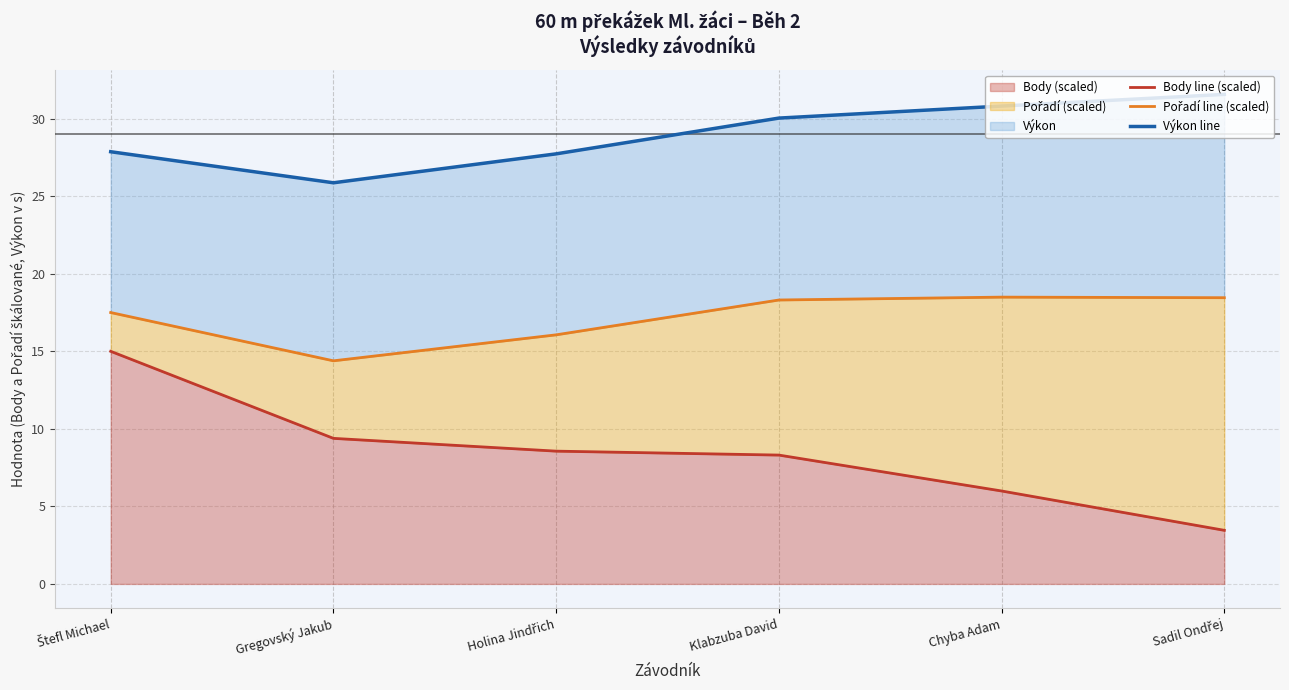

True or false: Výkon line has more than 1 points higher than both neighbors.

False